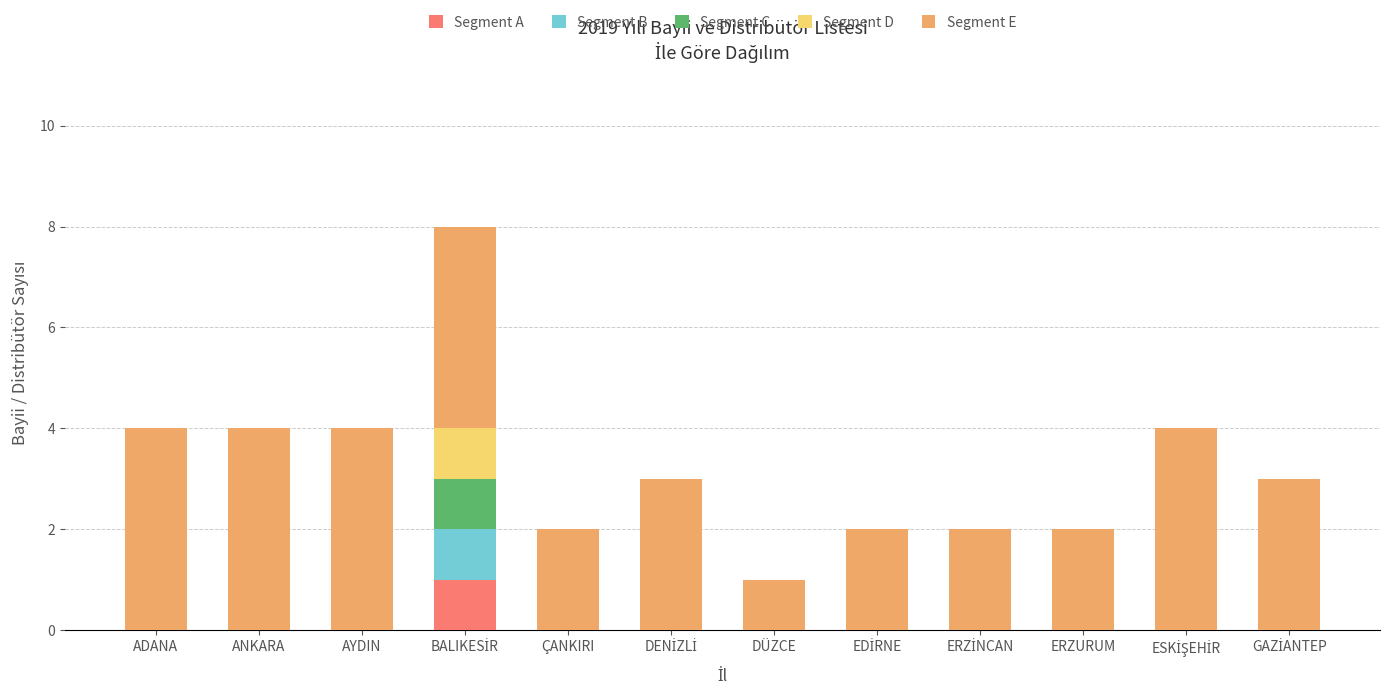

What is the total value across all series at ANKARA?

4